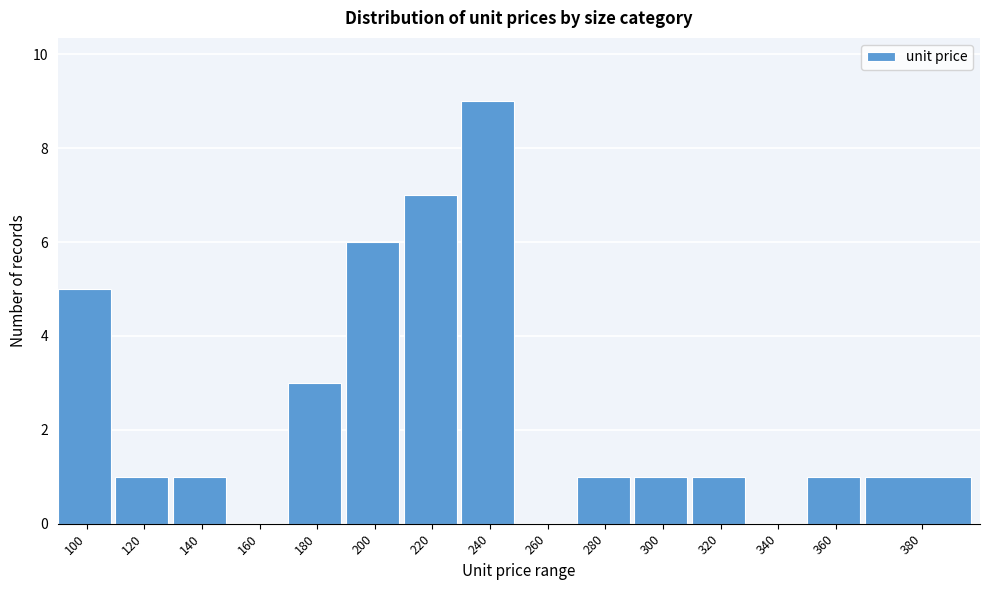

Reading right to left, list all the values displayed in this chart.

380=1	360=1	340=0	320=1	300=1	280=1	260=0	240=9	220=7	200=6	180=3	160=0	140=1	120=1	100=5